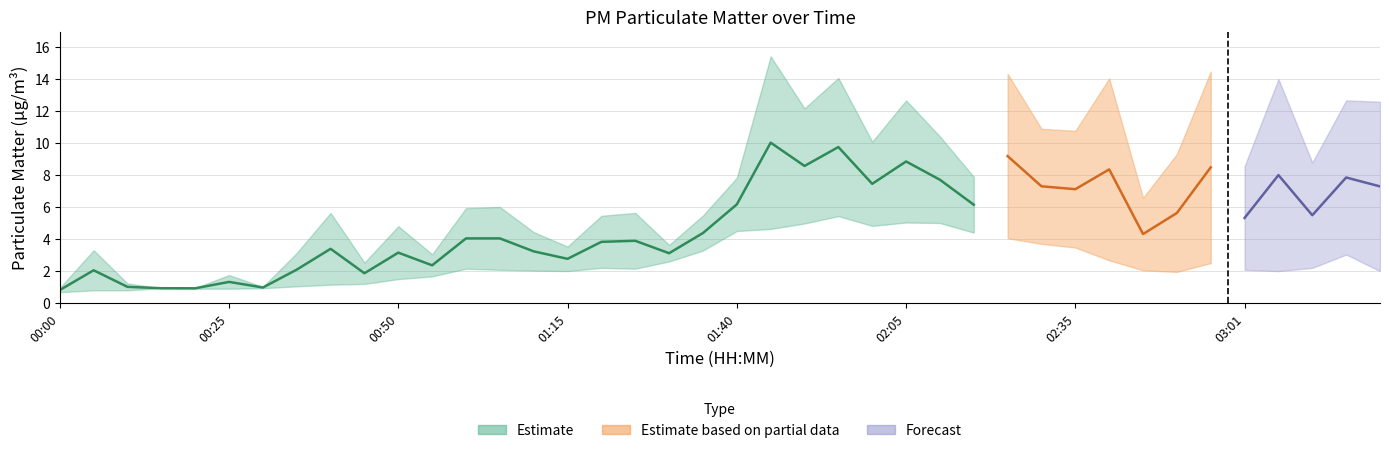

Rank the categories by P1 value from lowest to highest.

00:15, 00:00, 00:20, 00:30, 00:10, 00:25, 00:45, 00:55, 00:35, 00:05, 01:15, 01:30, 01:10, 00:50, 01:20, 01:35, 00:40, 01:25, 01:00, 01:05, 02:46, 01:40, 02:15, 03:01, 03:11, 02:51, 02:00, 02:10, 02:35, 02:30, 01:50, 03:21, 02:05, 03:16, 03:06, 02:40, 01:55, 02:20, 02:56, 01:45